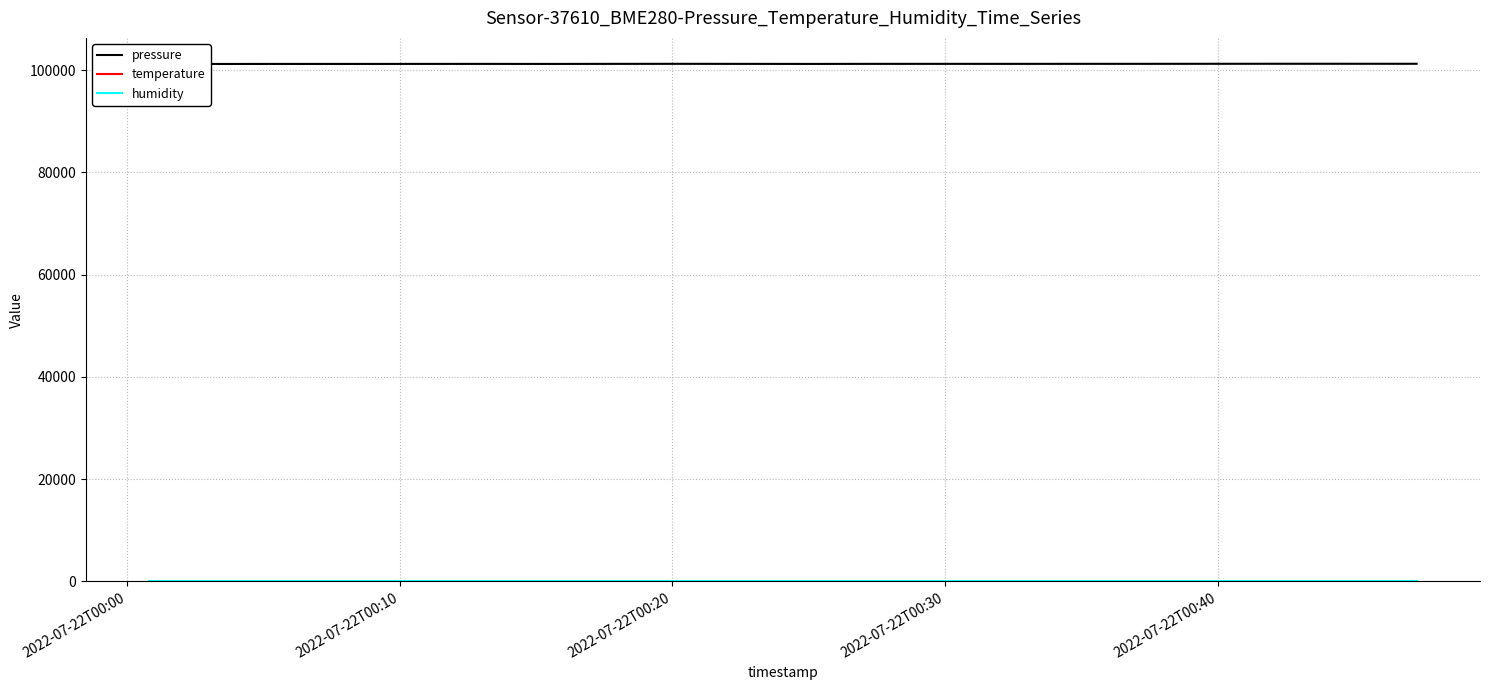

What is the greatest value displayed?

101274.7